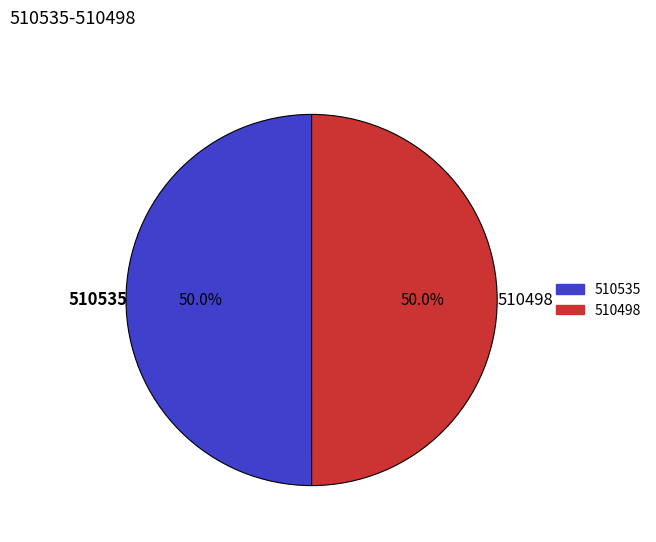

Combined, what portion of the pie is 510535 and 510498?

100.0%